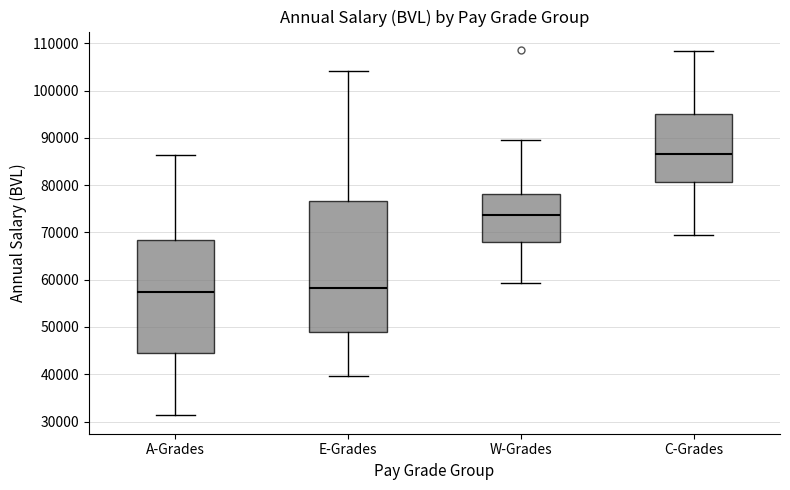

Where does the median line of the box for A-Grades sit on the y-axis? The values are not printed on the chart, so give them approximately, as read against the axis.

57000